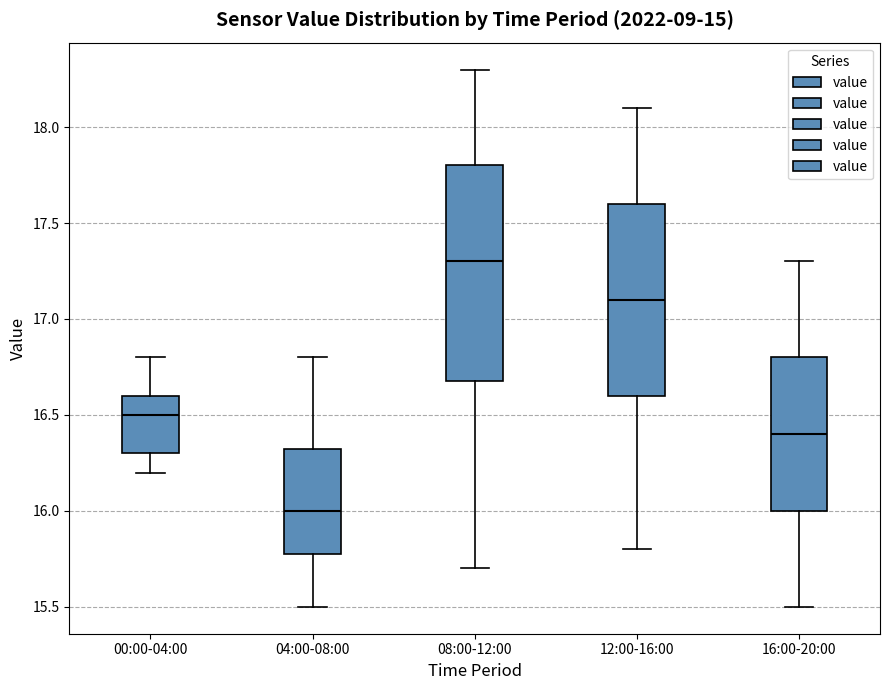

Reading left to right, transcribe this box plot: for each box, give where its median line is, the range the box spans, and where its two whiskers end, as read against the y-axis. The values are not printed on the chart, so give them approximately, as read against the axis.

00:00-04:00: median 16.50, box 16.30 to 16.60, whiskers 16.20 to 16.80
04:00-08:00: median 16.00, box 15.80 to 16.35, whiskers 15.50 to 16.80
08:00-12:00: median 17.30, box 16.70 to 17.80, whiskers 15.70 to 18.30
12:00-16:00: median 17.10, box 16.60 to 17.60, whiskers 15.80 to 18.10
16:00-20:00: median 16.40, box 16.00 to 16.80, whiskers 15.50 to 17.30